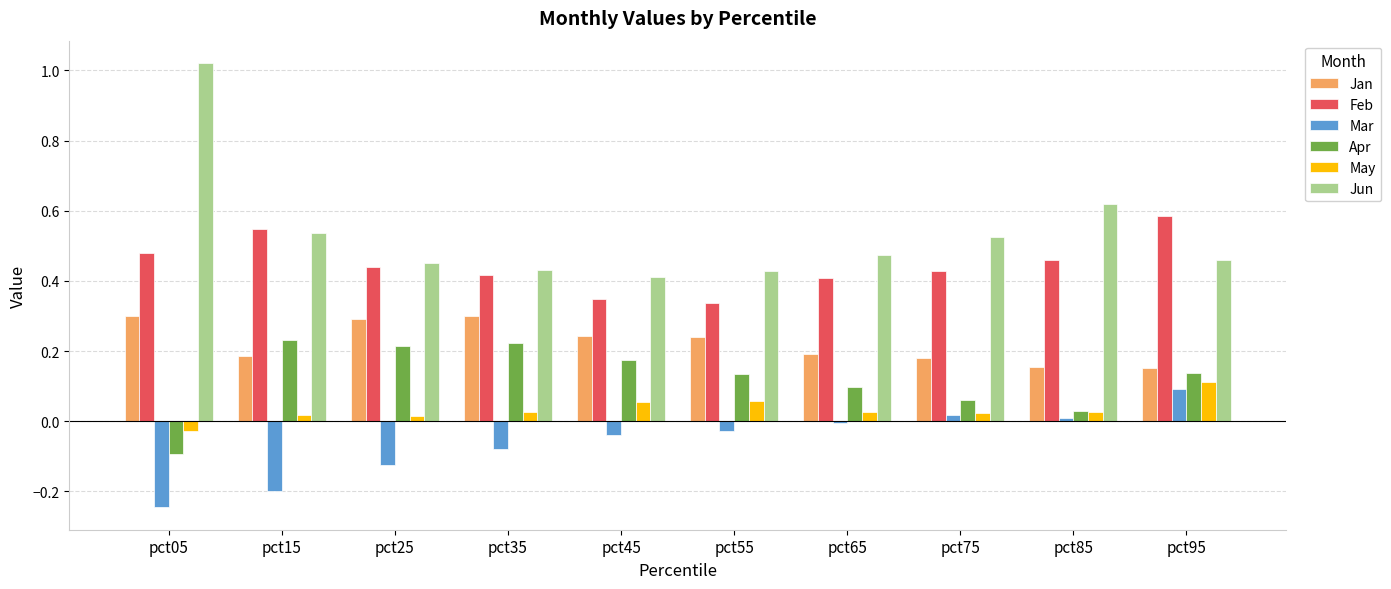

Which series has the largest total across all categories?

Jun